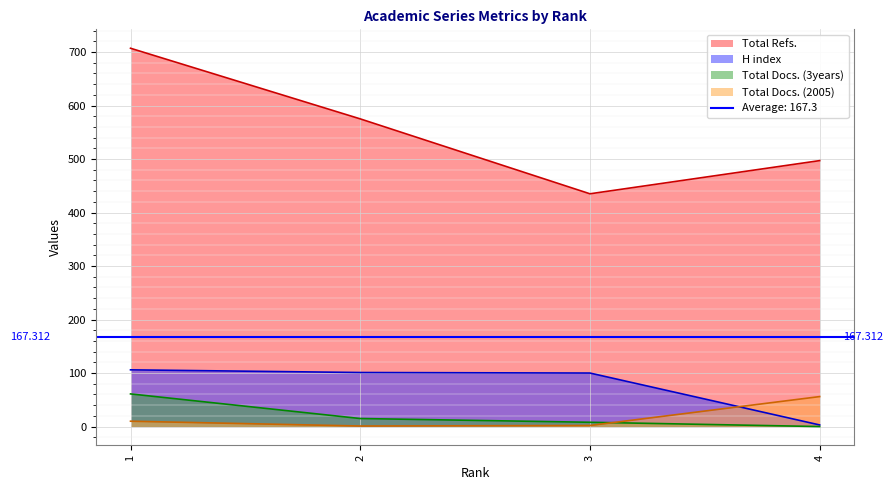

How many values in the Total Docs. (2005) series are below 10?

2